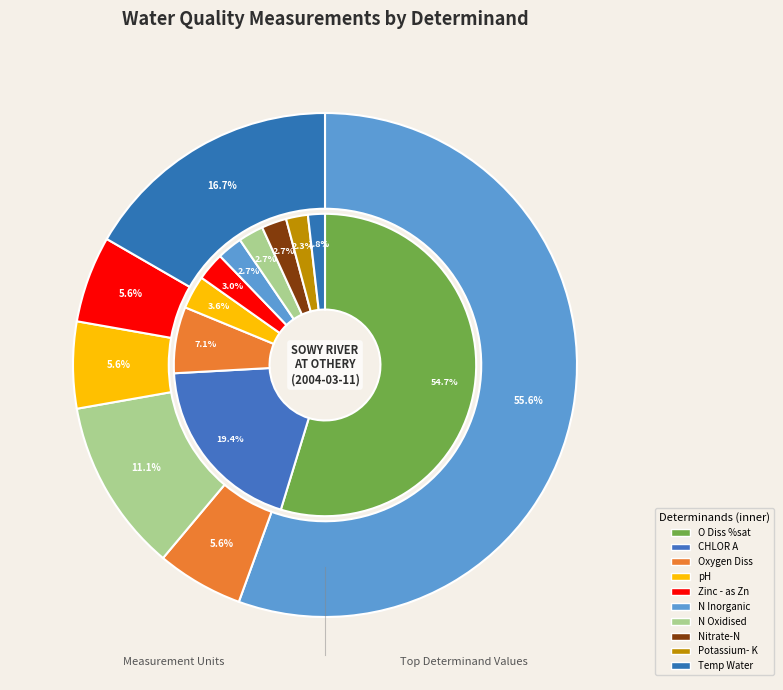

The Nitrate-N slice represents 3% of the pie. True or false?

True